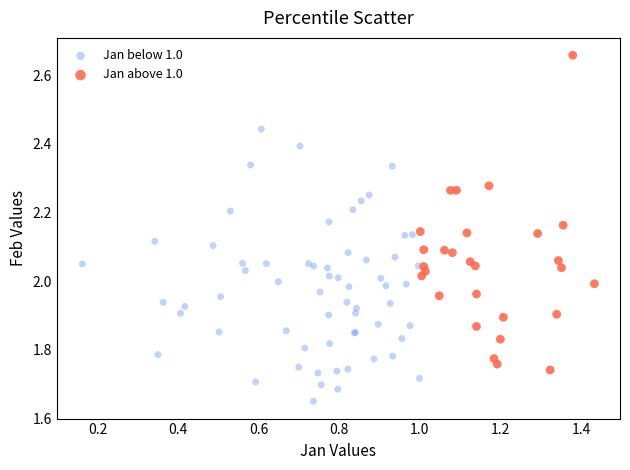

Which series has the largest Y range (max minus min)?

Jan above 1.0